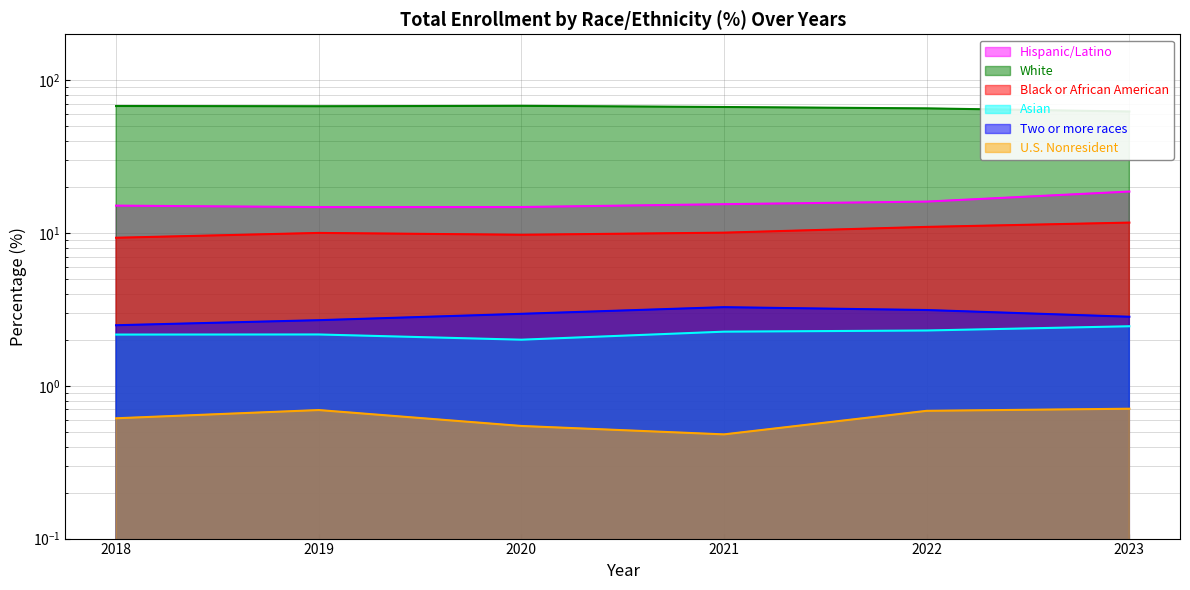

What is the difference between the second highest and second lowest values in the Hispanic/Latino series?

1.3